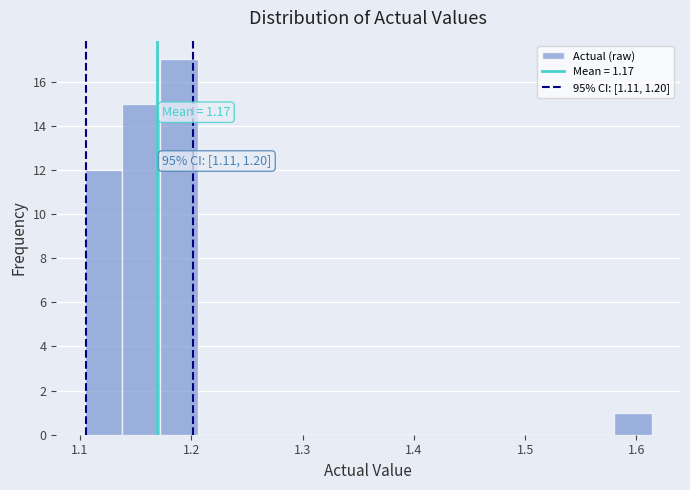

Around what value on the x-axis is the tallest bar? Give the approximate position of its centre, as read against the axis.

1.19